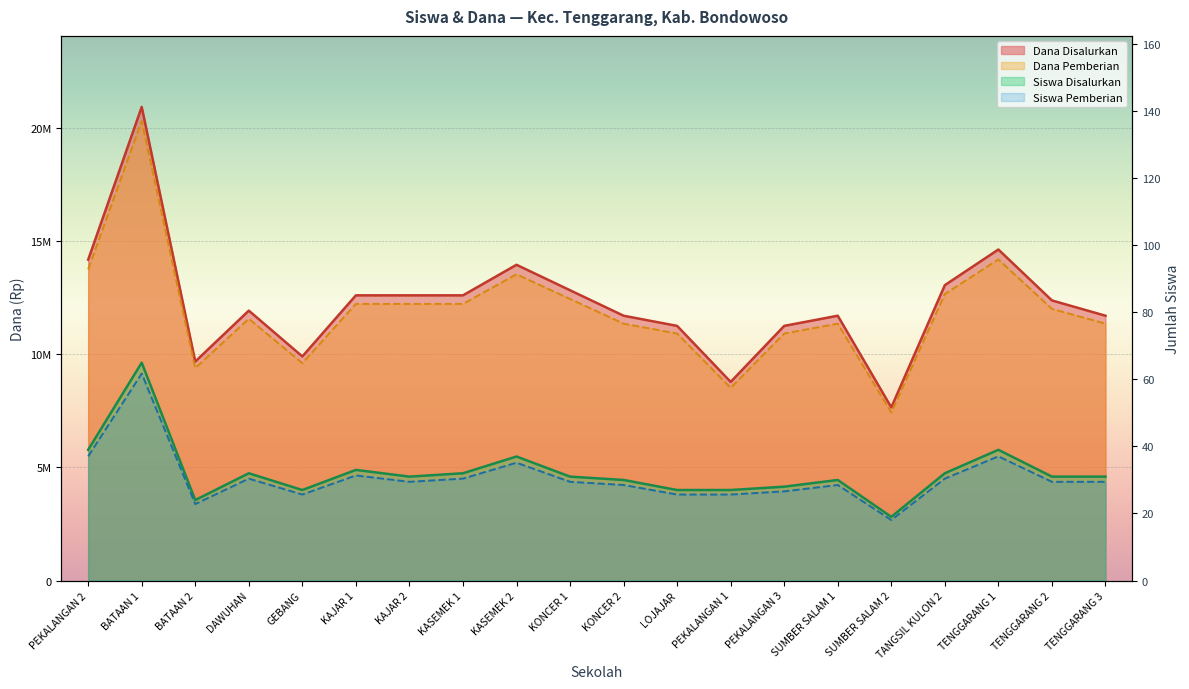

True or false: Dana Disalurkan and Siswa Disalurkan intersect in this chart.

False